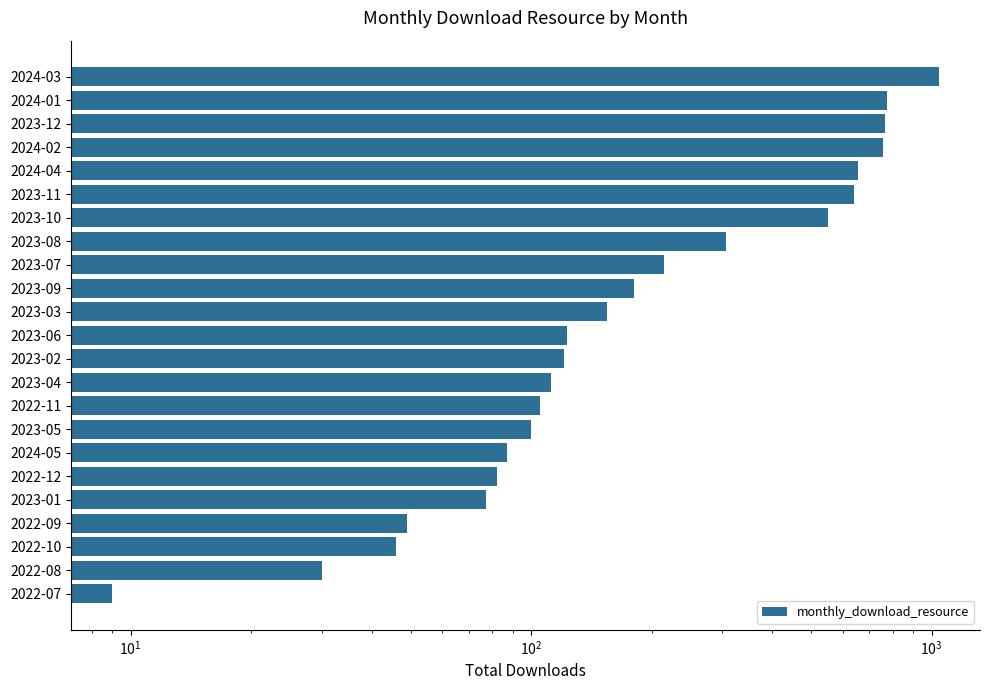

The chart shows a value of 13 at 2022-07. True or false?

False